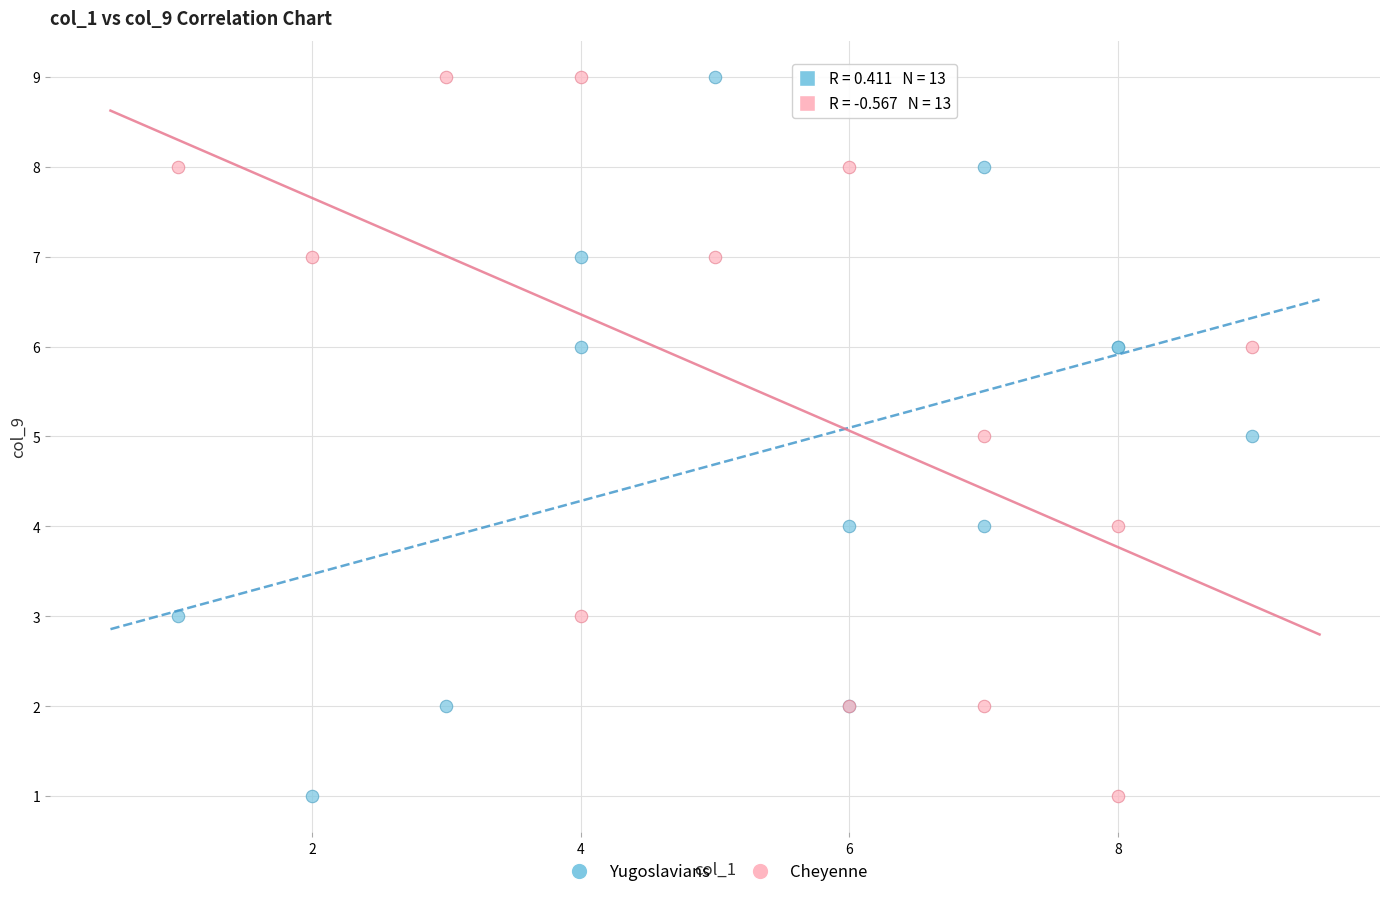

What is the X range (max minus min) for the scatter plot?

8